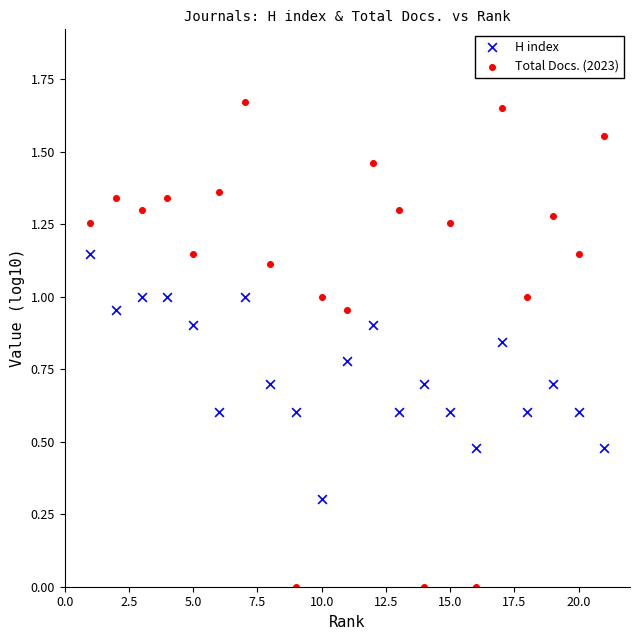

Which series contains the lowest Y value?

Total Docs. (2023)